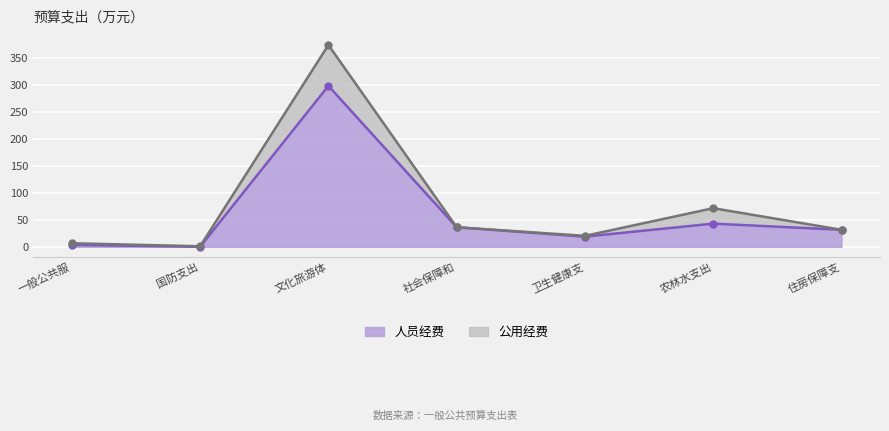

List the labels in order of value, largest first.

文化旅游体, 农林水支出, 社会保障和, 住房保障支, 卫生健康支, 一般公共服, 国防支出